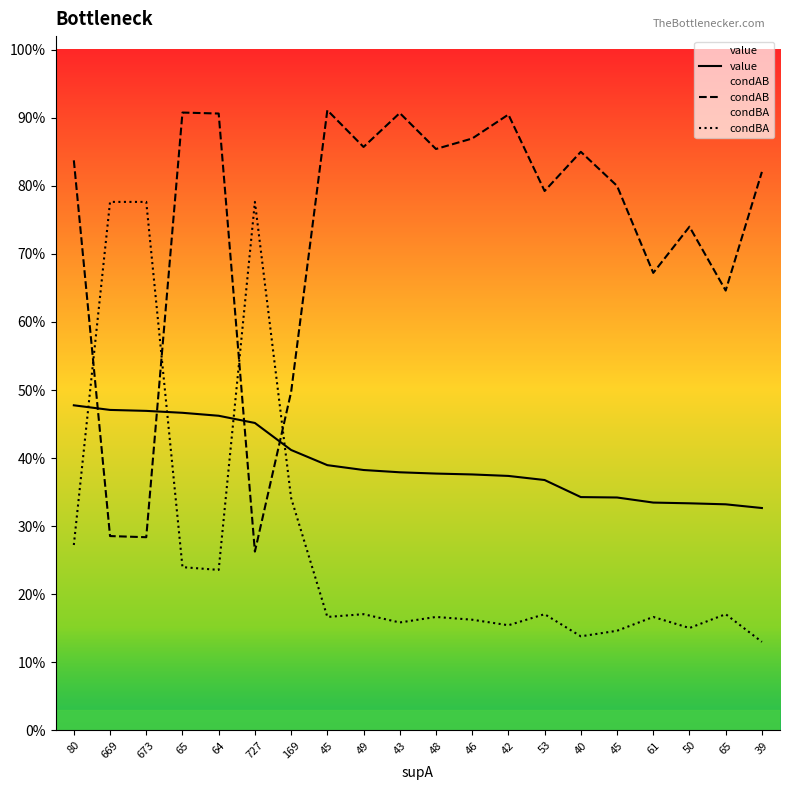

Reading left to right, list all the values displayed in this chart.

value: 80=0.5	669=0.5	673=0.5	65=0.5	64=0.5	727=0.5	169=0.4	45=0.4	49=0.4	43=0.4	48=0.4	46=0.4	42=0.4	53=0.4	40=0.3	45=0.3	61=0.3	50=0.3	65=0.3	39=0.3
condAB: 80=0.8	669=0.3	673=0.3	65=0.9	64=0.9	727=0.3	169=0.5	45=0.9	49=0.9	43=0.9	48=0.9	46=0.9	42=0.9	53=0.8	40=0.8	45=0.8	61=0.7	50=0.7	65=0.6	39=0.8
condBA: 80=0.3	669=0.8	673=0.8	65=0.2	64=0.2	727=0.8	169=0.3	45=0.2	49=0.2	43=0.2	48=0.2	46=0.2	42=0.2	53=0.2	40=0.1	45=0.1	61=0.2	50=0.2	65=0.2	39=0.1